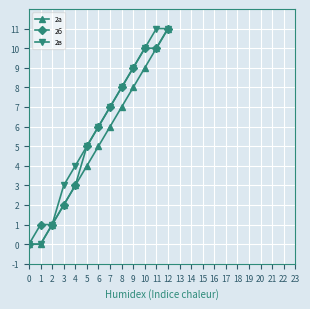

Does the chart display data point markers on the line(s)?

Yes